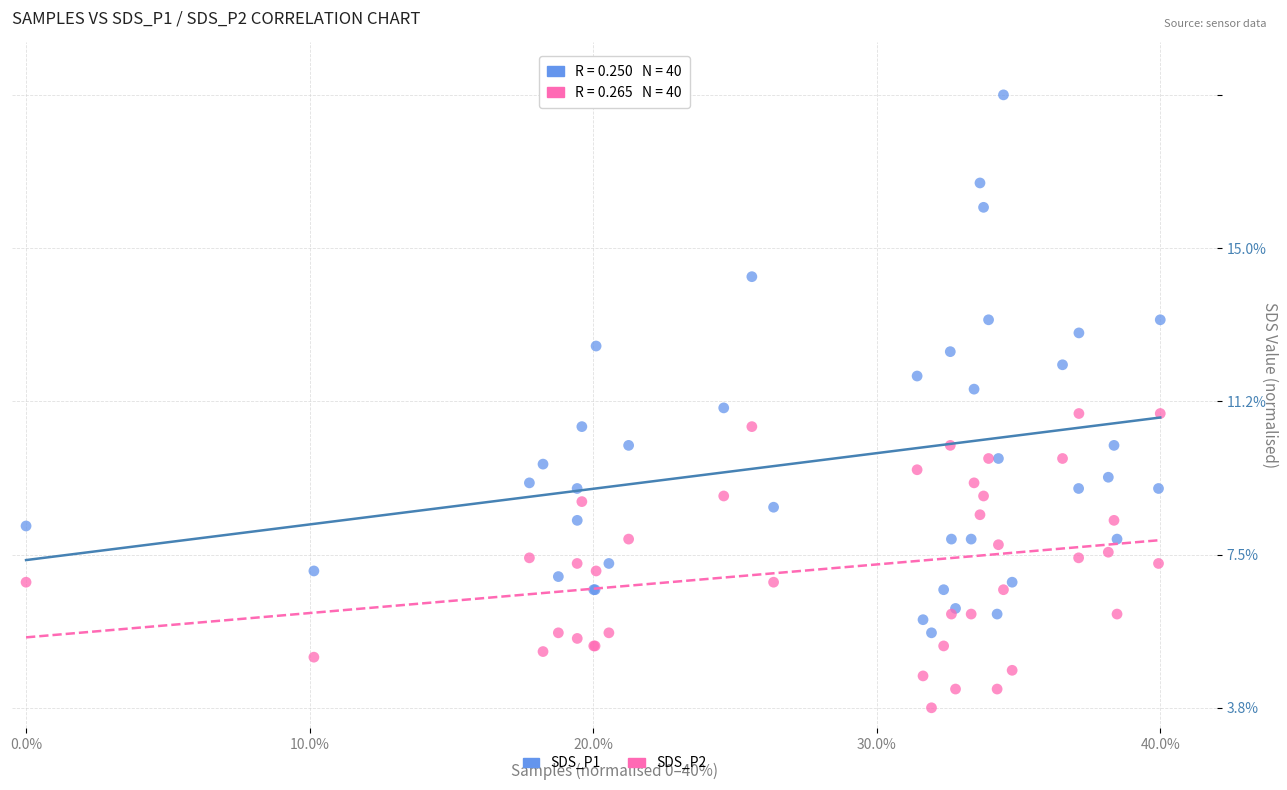

Which series has the largest Y range (max minus min)?

SDS_P1